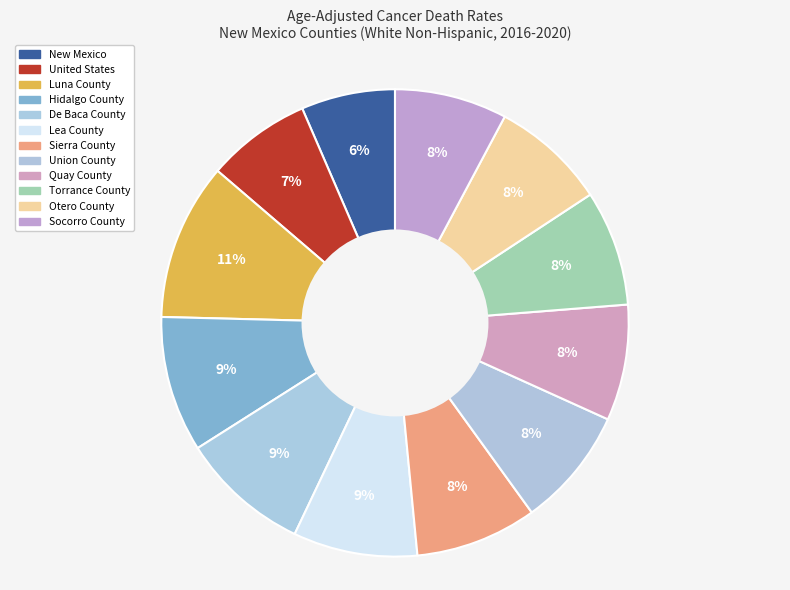

What percentage do New Mexico and Luna County together represent?

17.4%